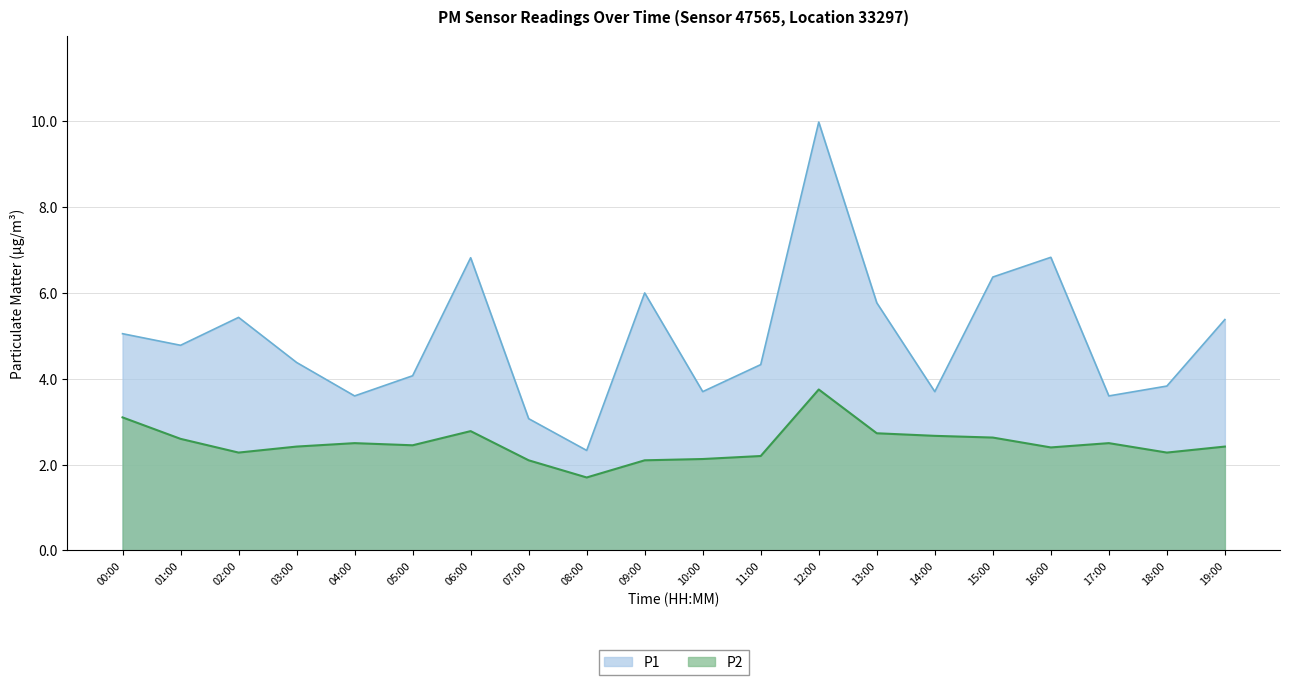

True or false: P1 and P2 intersect in this chart.

False